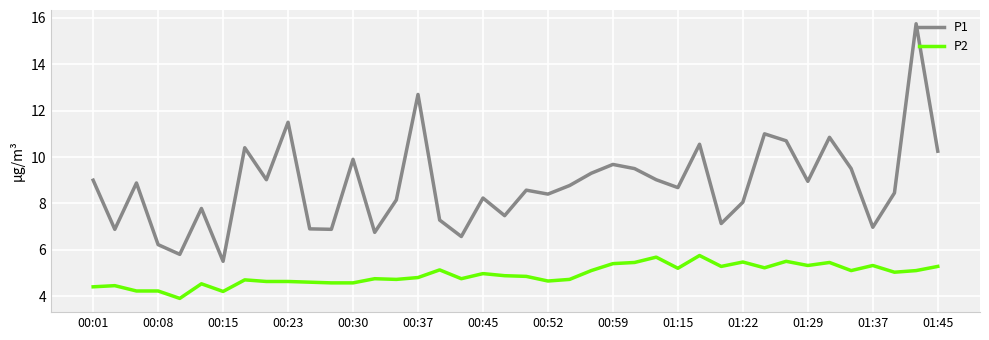

Which series has the largest total across all categories?

P1